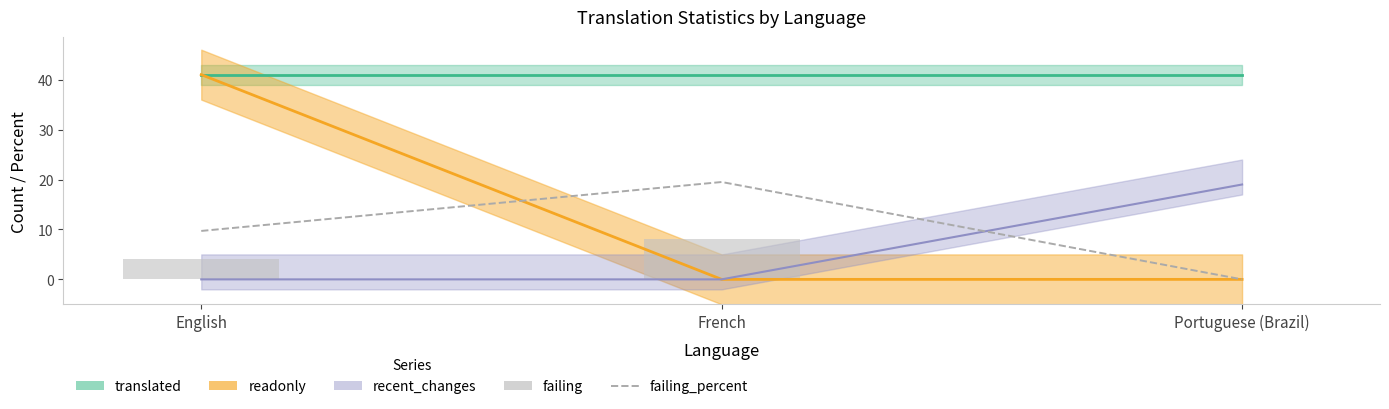

What is the sum of the failing values at French and English?

12.0